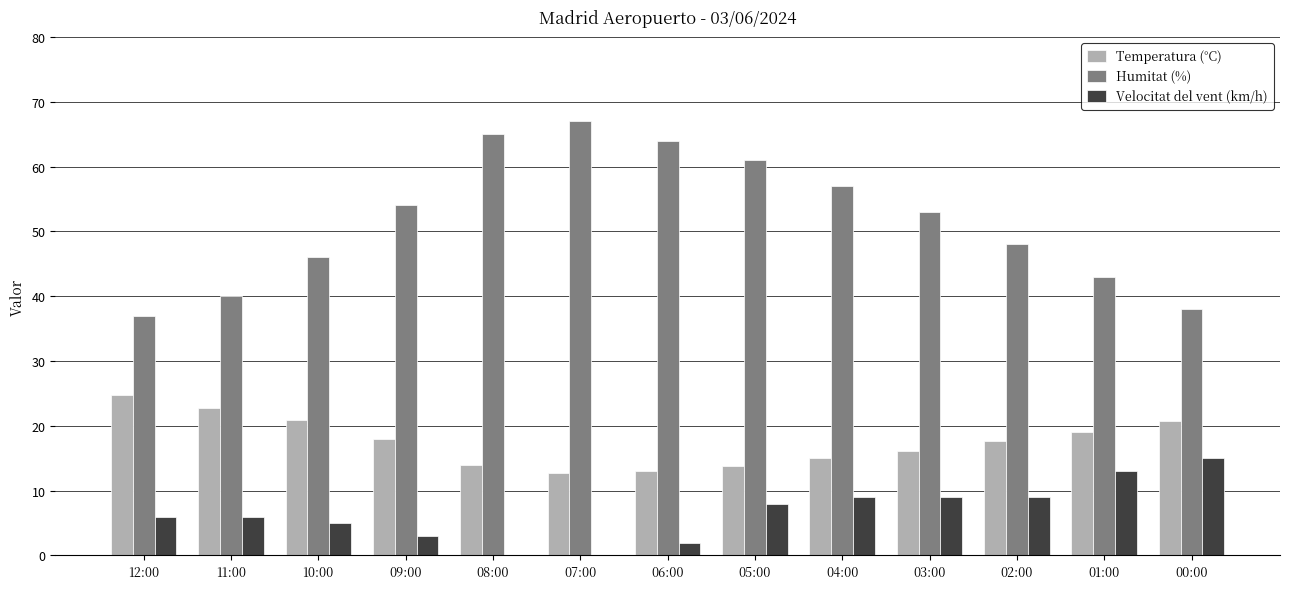

What is the sum of all Velocitat del vent (km/h) values?

85.0